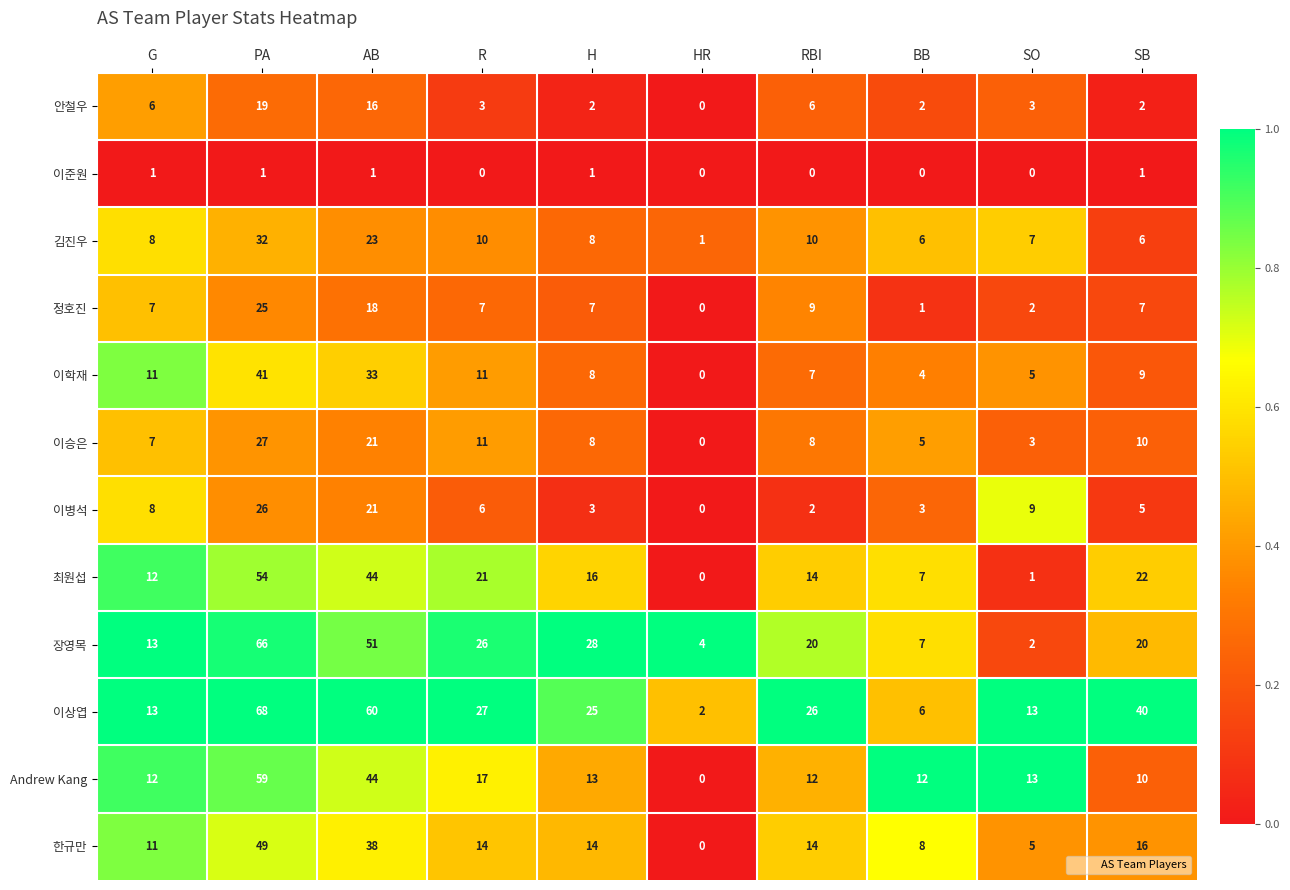

What is the difference between the highest and lowest values at HR?

4